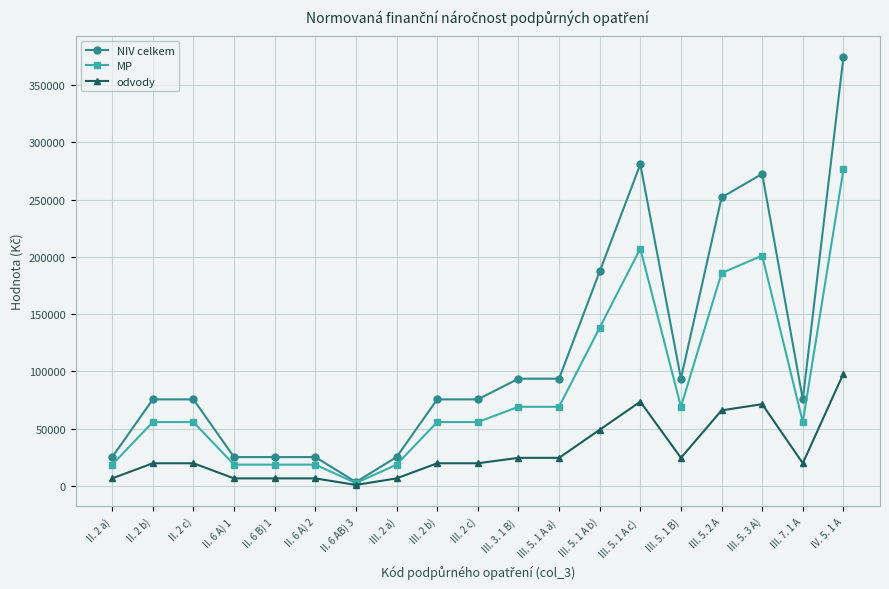

How many lines are shown in the chart?

3